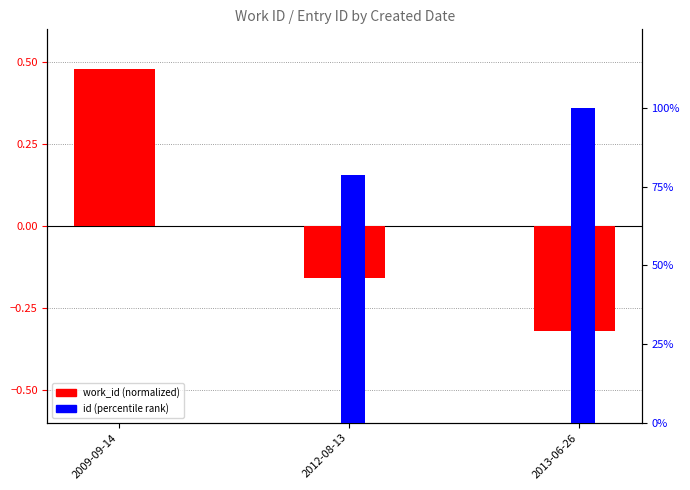

What is the maximum value shown in the chart?

100.0